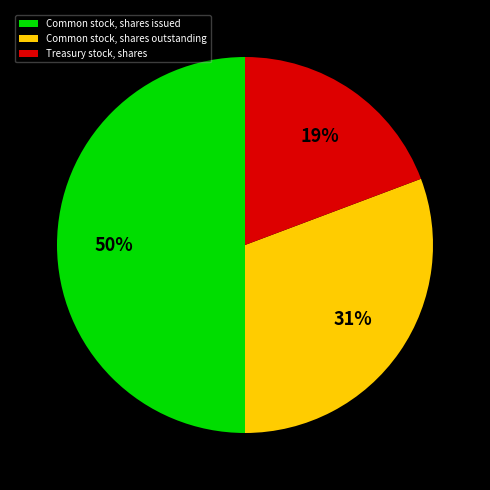

To the nearest percent, what portion does Treasury stock, shares represent?

19%